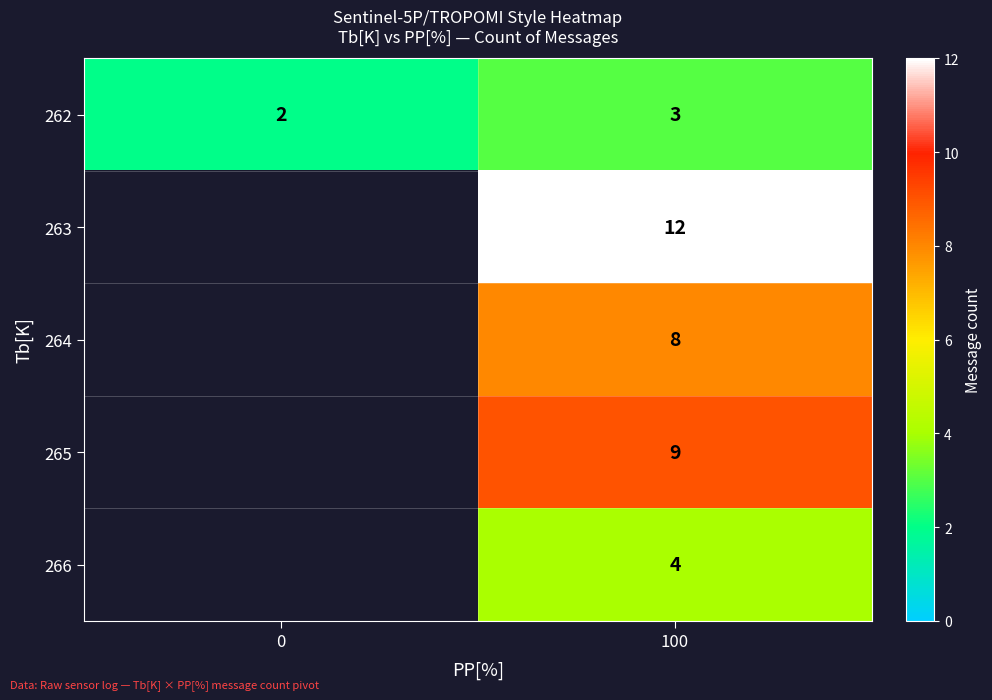

Which has a higher value, 0 or 100?

100